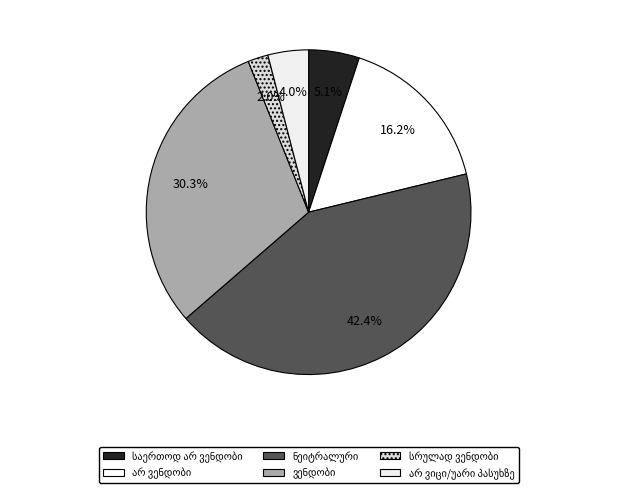

How much of the chart is everything except სრულად ვენდობი?

98.0%